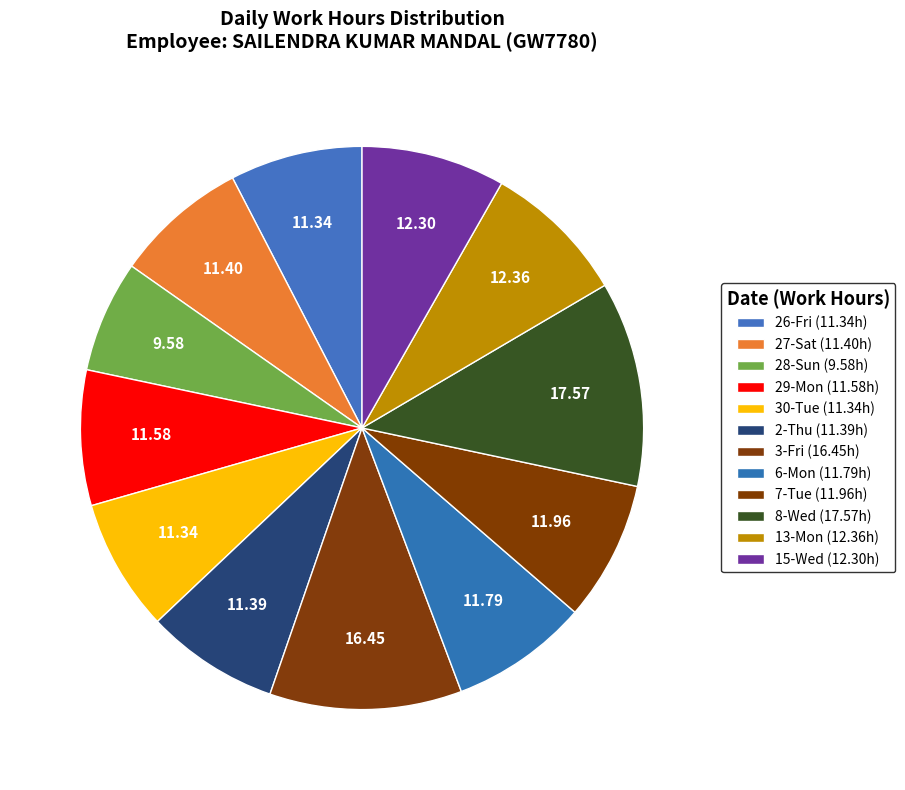

The 27-Sat slice represents 15% of the pie. True or false?

False